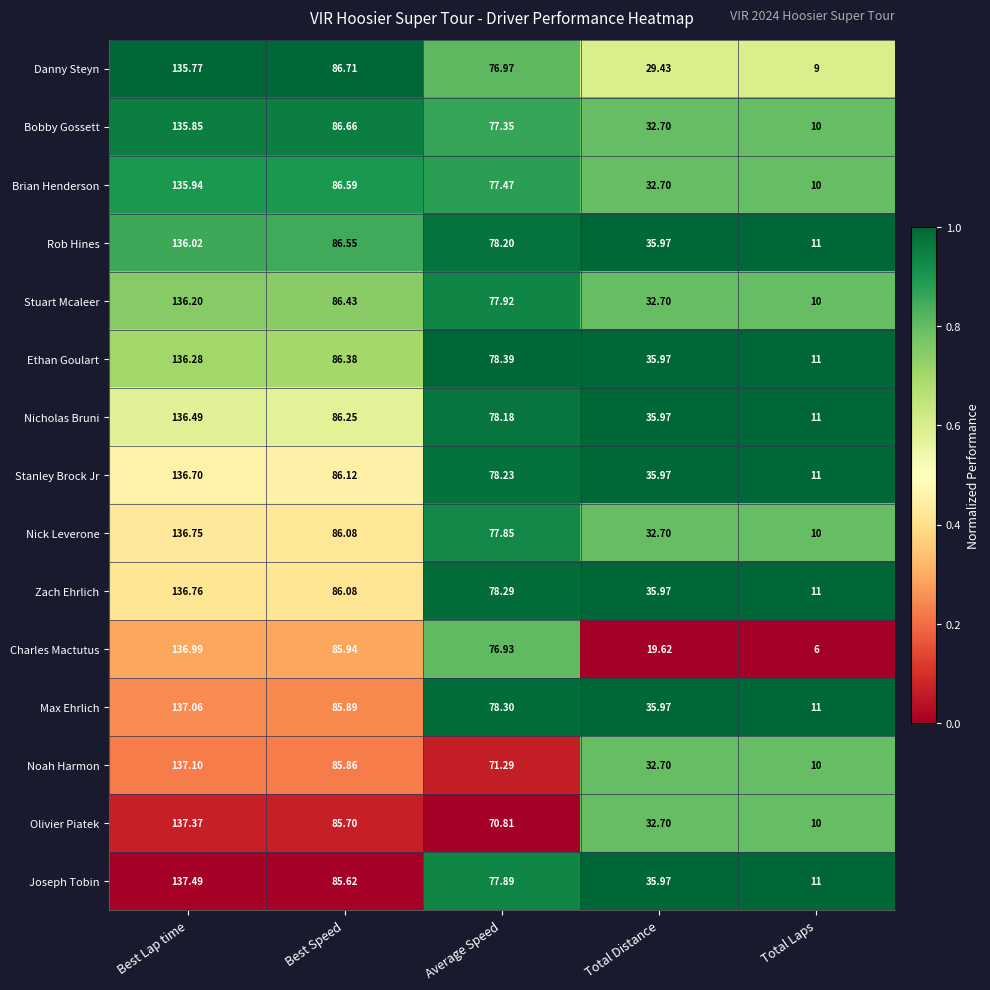

Which series changed the most between Average Speed and Total Laps?

Charles Mactutus